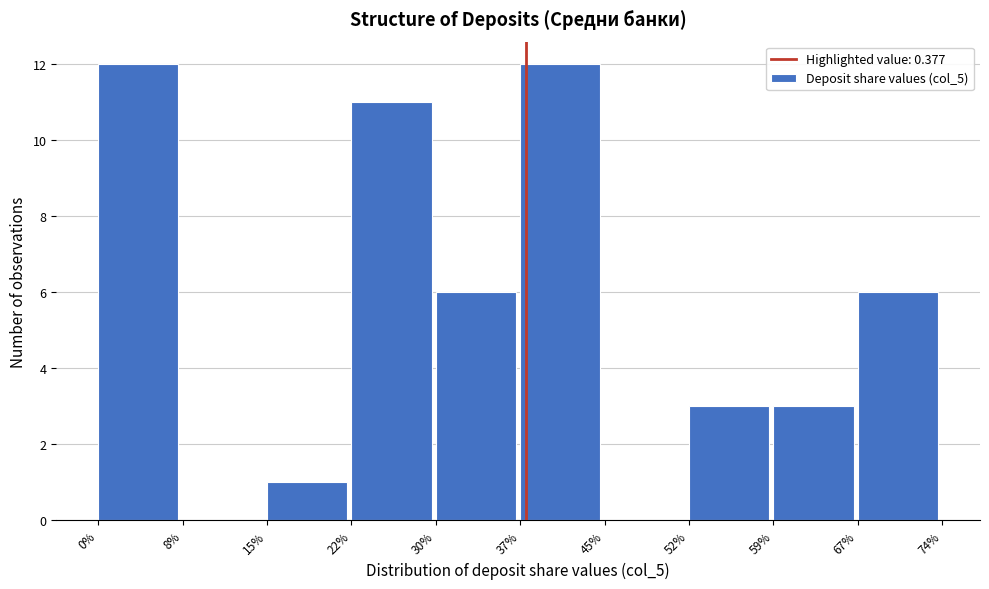

Reading left to right, extract all data points from this chart.

0%=12	8%=0	15%=1	22%=11	30%=6	37%=12	45%=0	52%=3	59%=3	67%=6